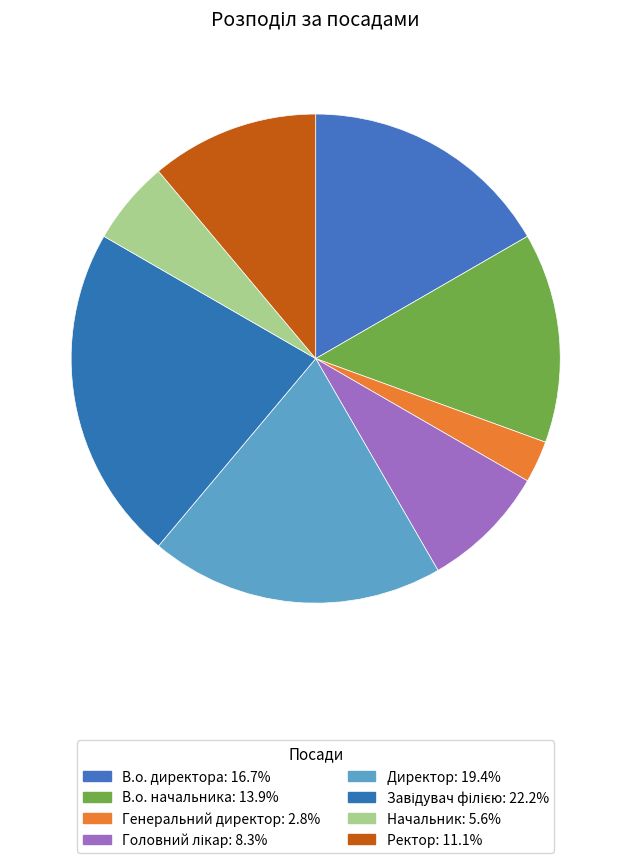

Rank the categories by value from highest to lowest.

Завідувач філією, Директор, В.о. директора, В.о. начальника, Ректор, Головний лікар, Начальник, Генеральний директор